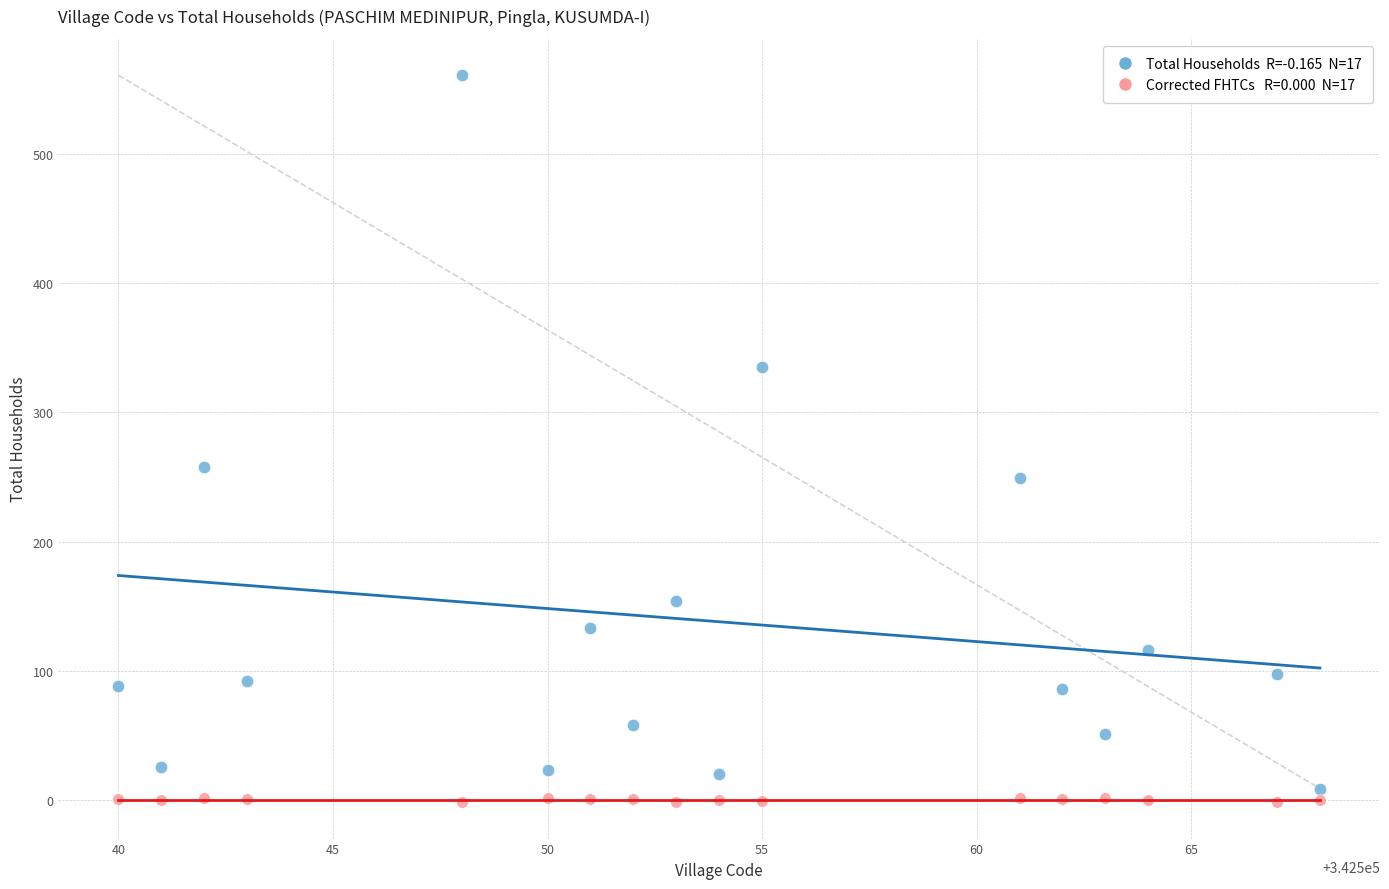

Across all series, what Y value is closest to 279?

258.0